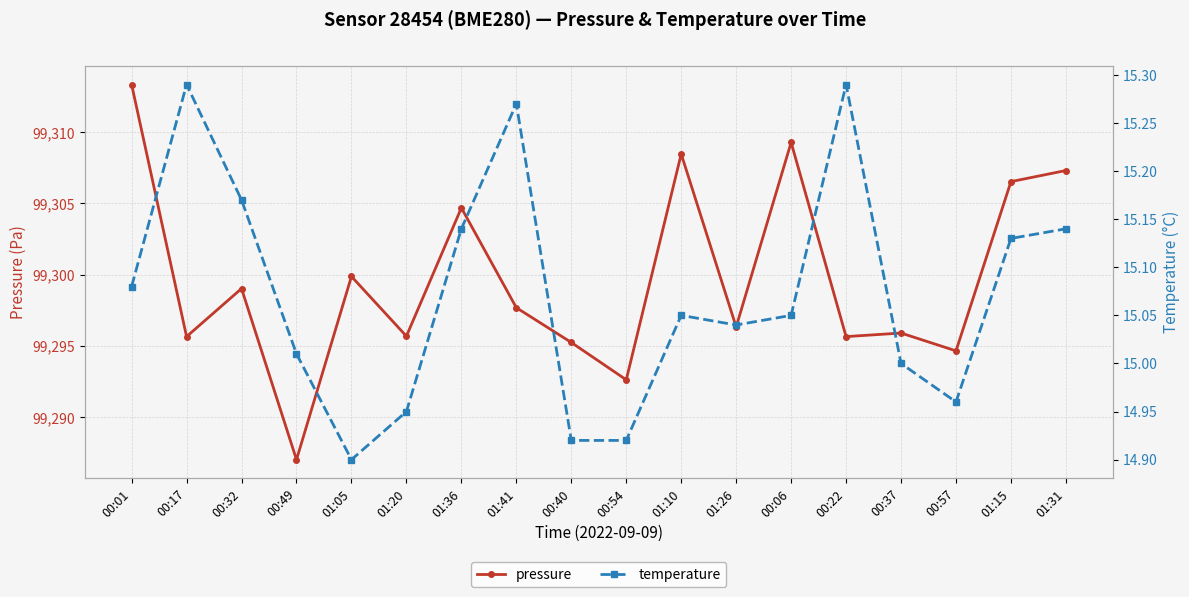

What position from the right is 01:26?

7